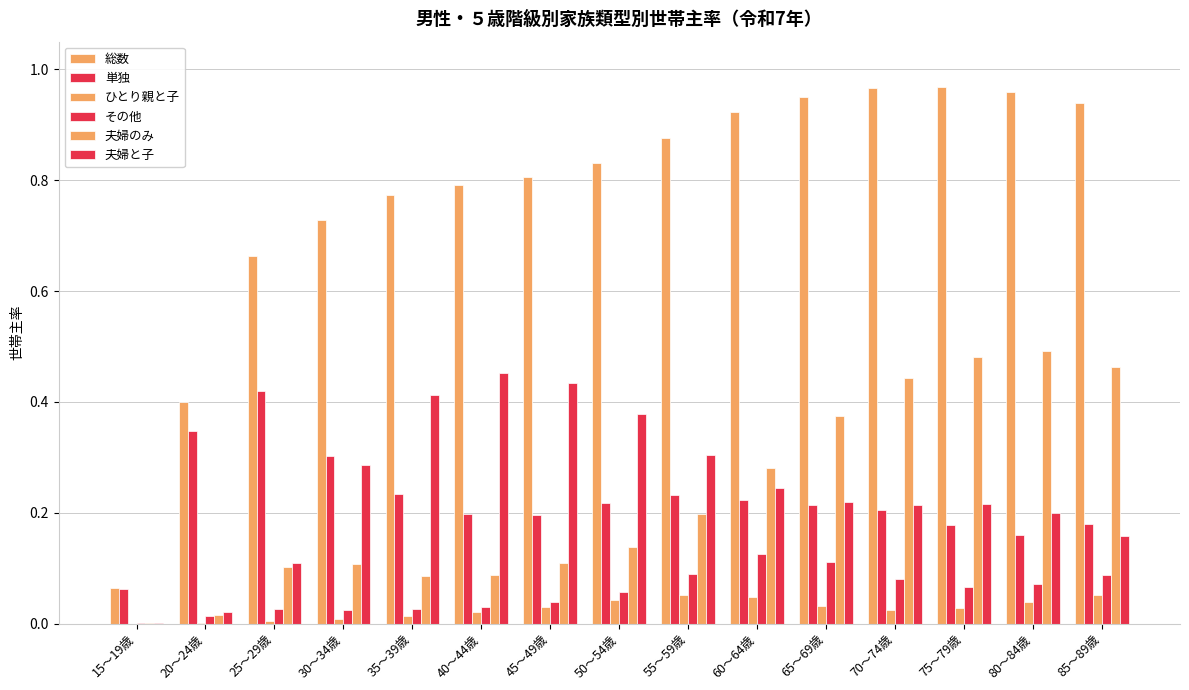

What is the sum of the 単独 values at 65～69歳 and 75～79歳?

0.4